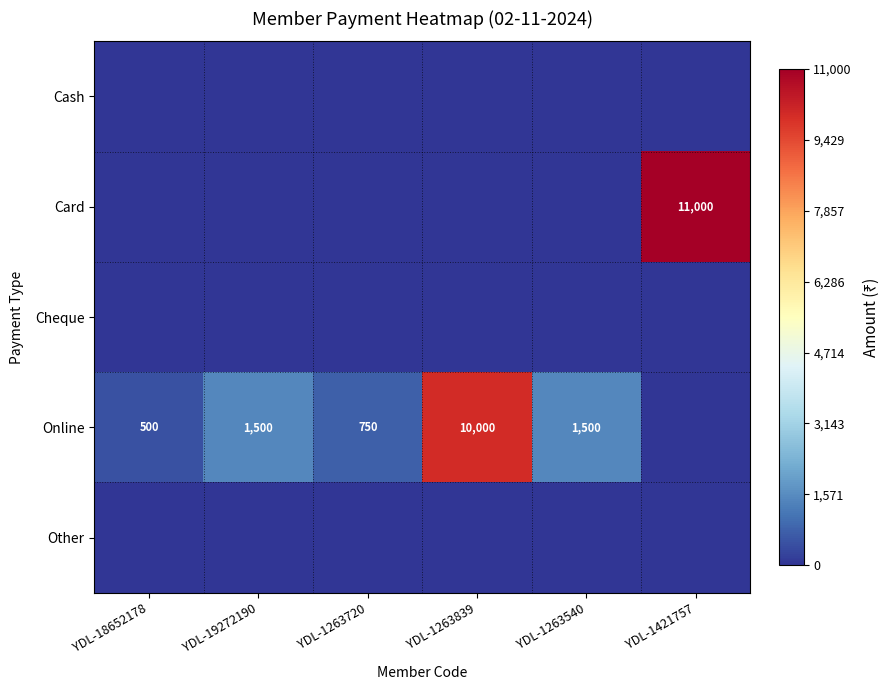

What is the sum of the Online values at YDL-1263839 and YDL-1263540?

11500